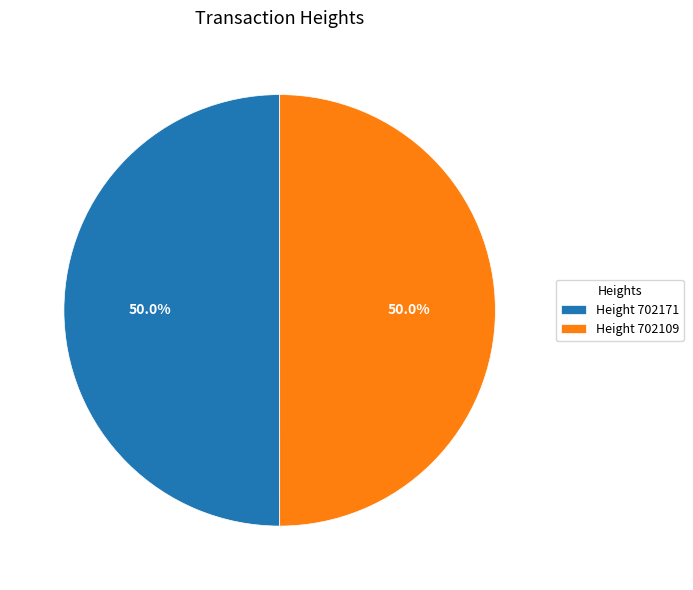

Approximately how many times larger is the value at Height 702171 compared to Height 702109?

1.0